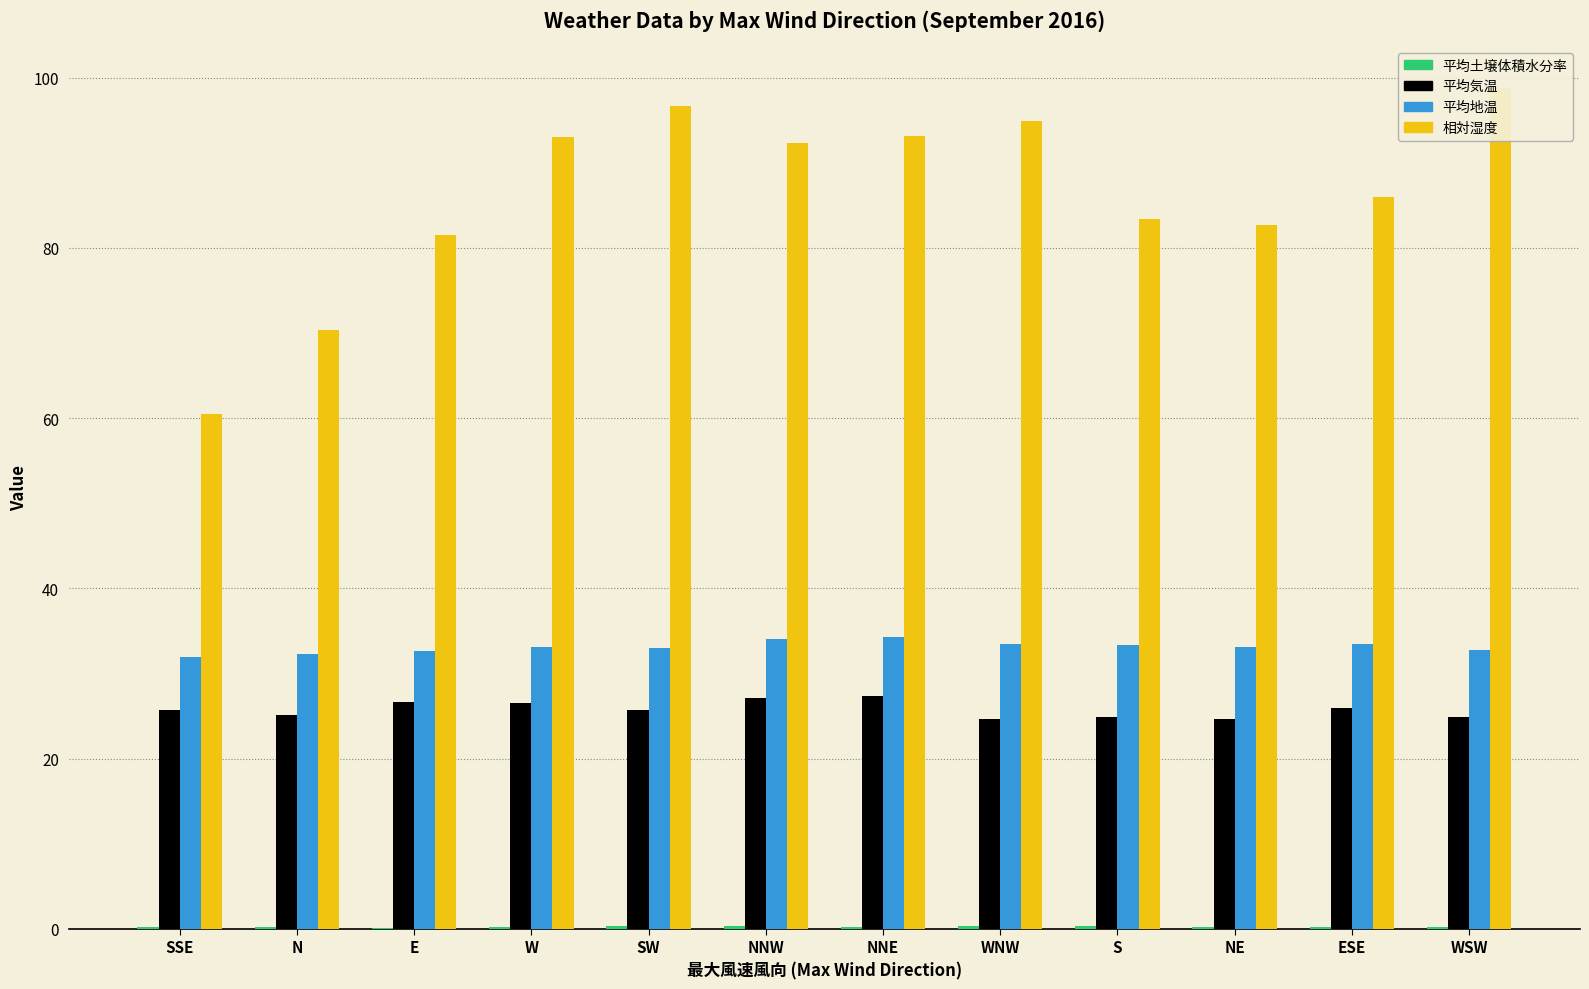

Which series has the largest total across all categories?

相対湿度